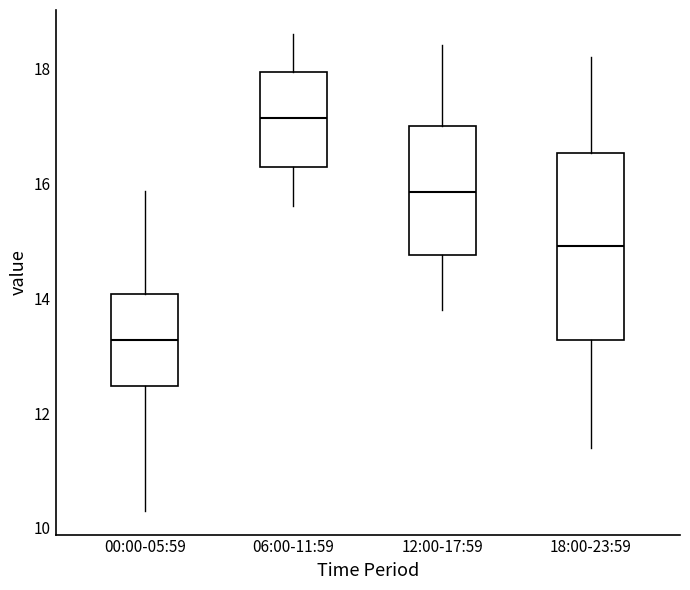

Where does the upper whisker of the box for 06:00-11:59 end on the y-axis? The values are not printed on the chart, so give them approximately, as read against the axis.

18.6